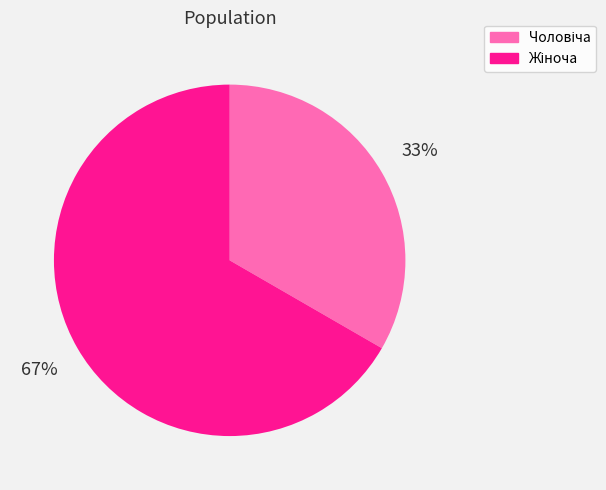

How many segments does this pie chart have?

2